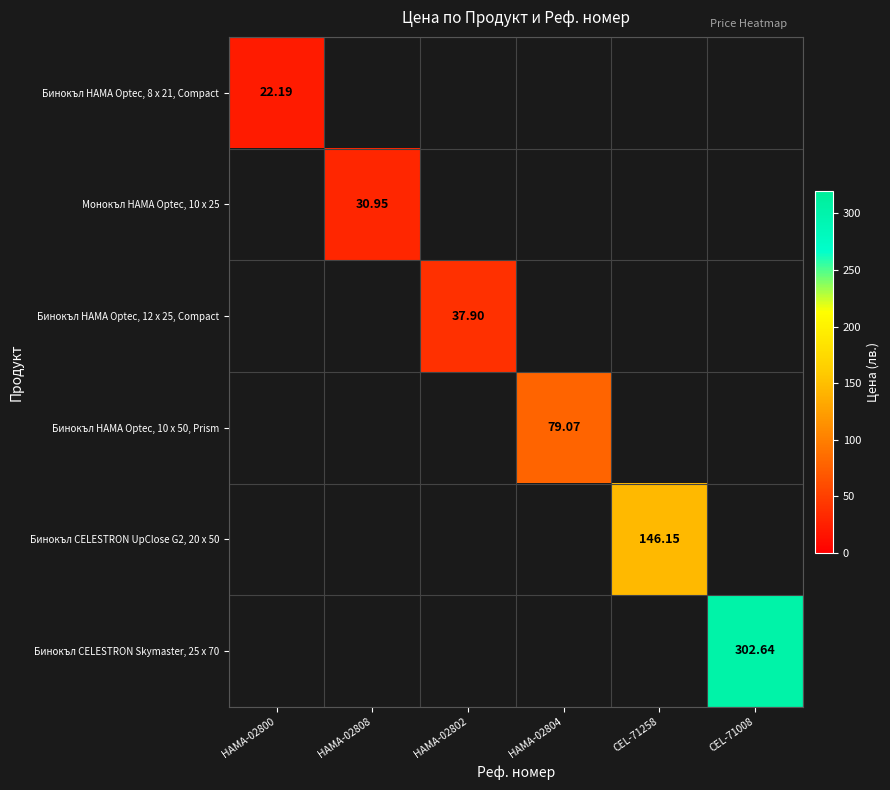

List the series in order of their peak value, lowest first.

Бинокъл HAMA Optec, 8 x 21, Compact, Монокъл HAMA Optec, 10 x 25, Бинокъл HAMA Optec, 12 x 25, Compact, Бинокъл HAMA Optec, 10 x 50, Prism, Бинокъл CELESTRON UpClose G2, 20 x 50, Бинокъл CELESTRON Skymaster, 25 x 70